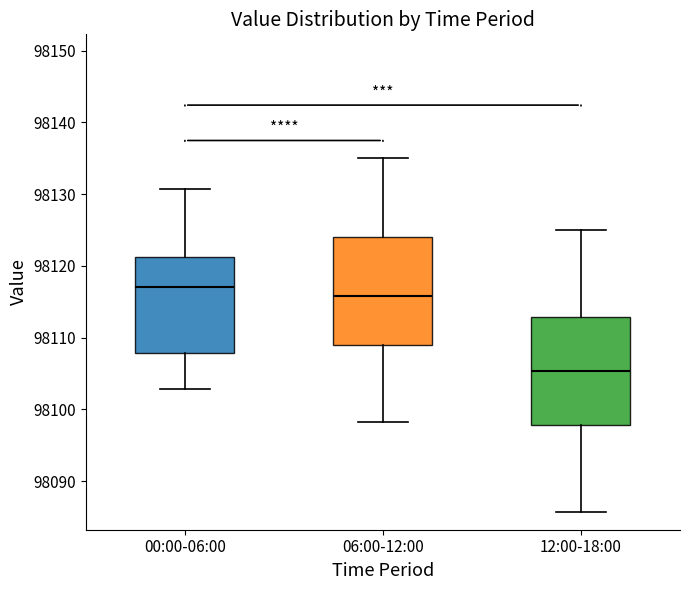

Reading left to right, transcribe this box plot: for each box, give where its median line is, the range the box spans, and where its two whiskers end, as read against the y-axis. The values are not printed on the chart, so give them approximately, as read against the axis.

00:00-06:00: median 98117, box 98108 to 98121, whiskers 98103 to 98131
06:00-12:00: median 98116, box 98109 to 98124, whiskers 98098 to 98135
12:00-18:00: median 98105, box 98098 to 98113, whiskers 98086 to 98125